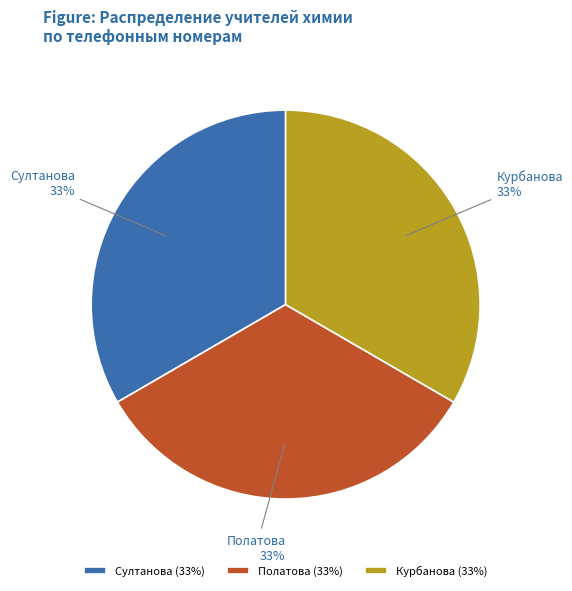

To the nearest percent, what percentage of the pie is Курбанова?

33%